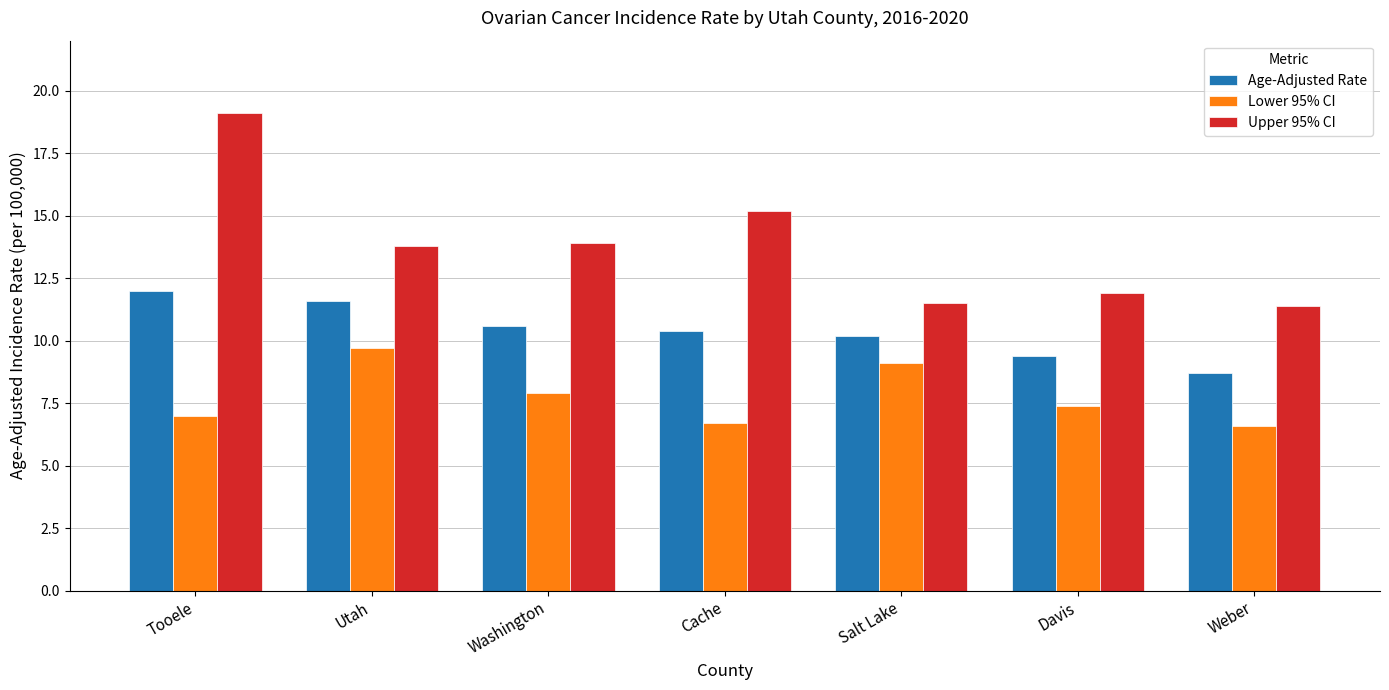

True or false: Upper 95% CI has a value of 5.0 at Tooele.

False